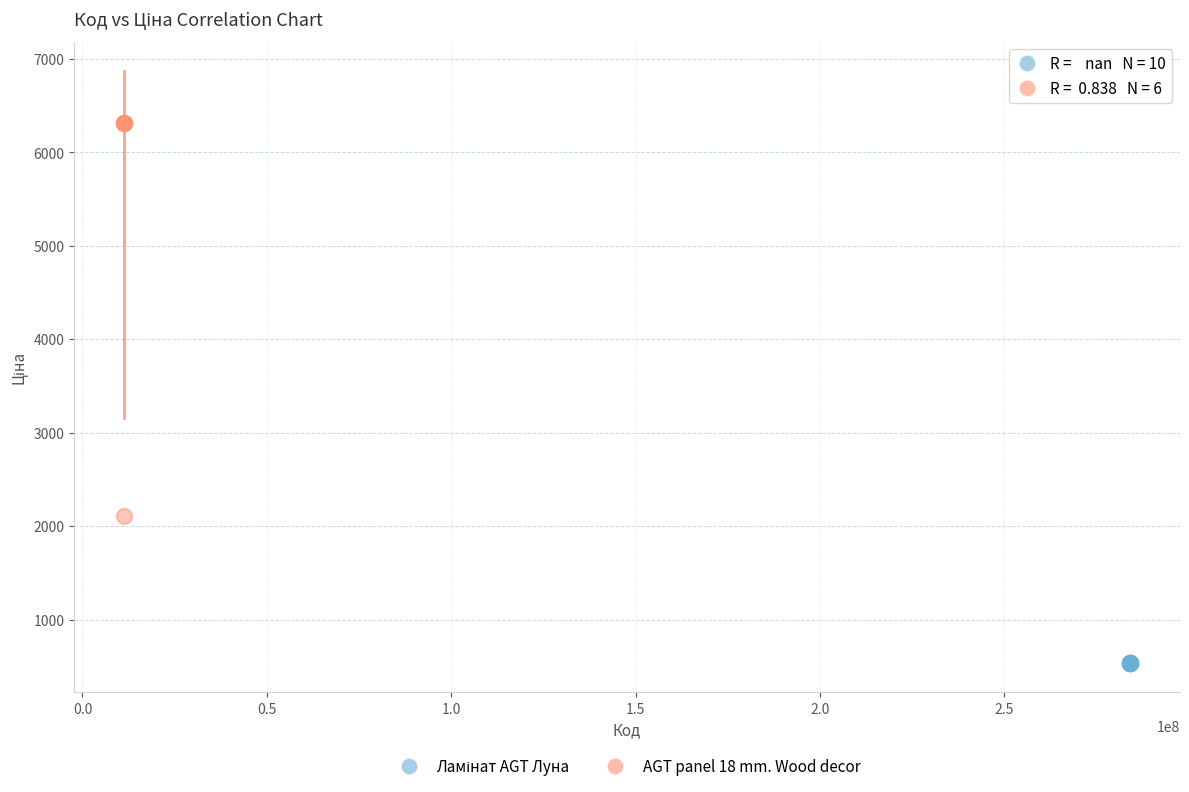

Which series reaches the maximum Y coordinate?

AGT panel 18 mm. Wood decor